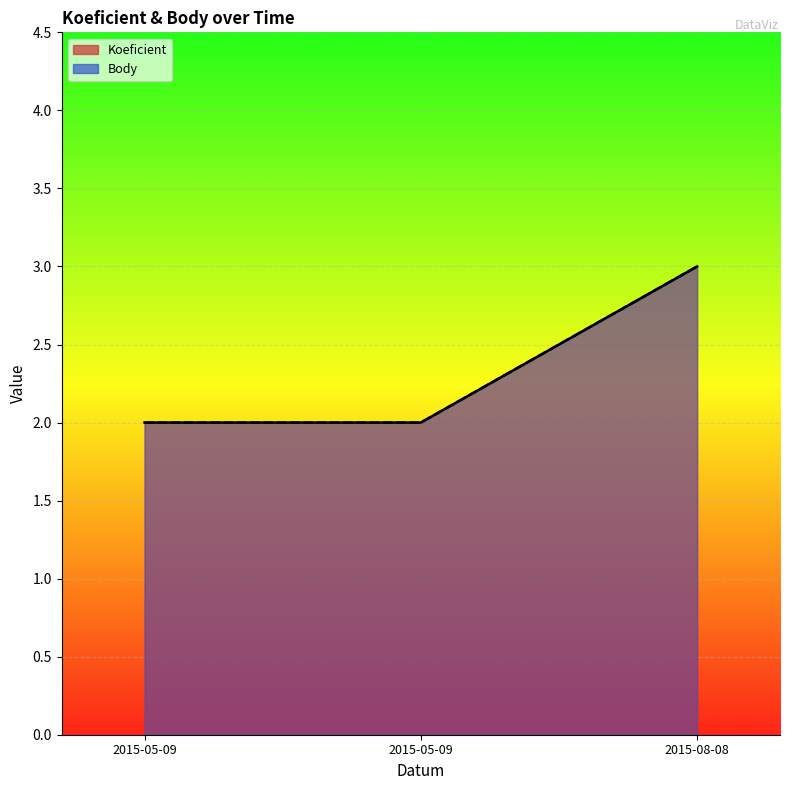

Reading right to left, transcribe all the data shown in this chart.

Koeficient: 3	2	2
Body: 3	2	2